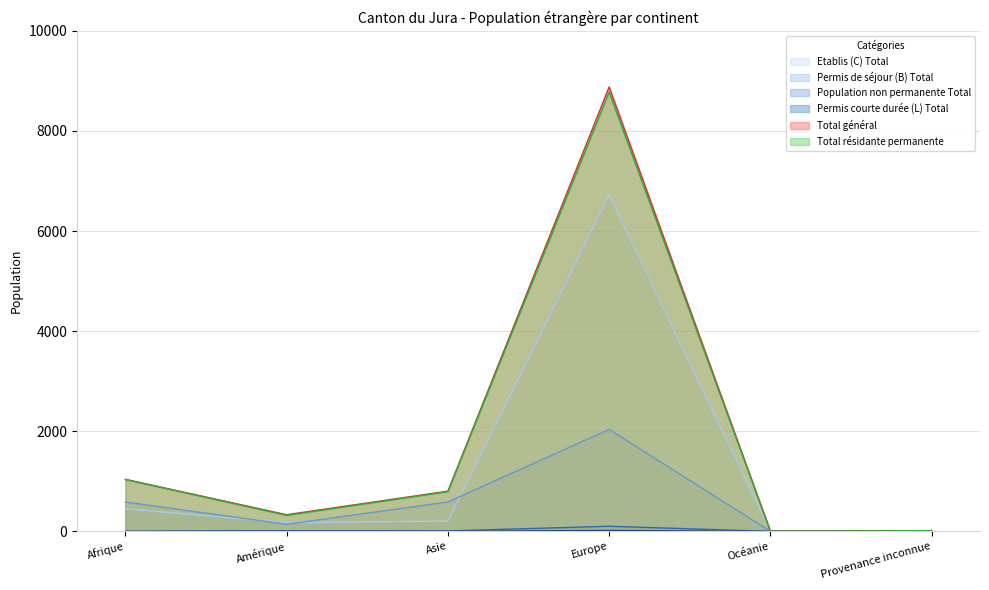

Reading right to left, what are all the values shown in this chart?

Etablis (C) Total: 5	3	6721	206	174	451
Permis de séjour (B) Total: 10	0	2037	587	142	586
Population non permanente Total: 0	0	102	9	13	2
Permis courte durée (L) Total: 0	0	19	1	4	0
Total général: 15	3	8879	803	333	1039
Total résidante permanente: 15	3	8777	794	320	1037